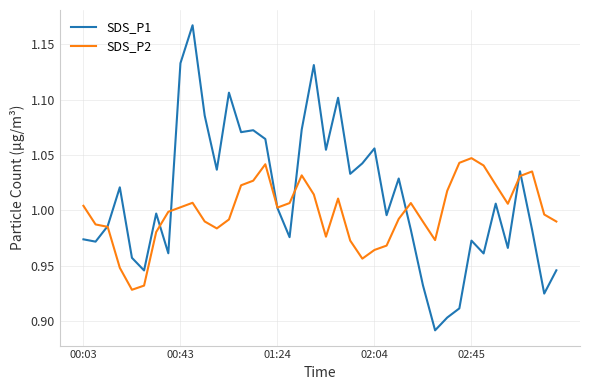

What is the sum of all SDS_P2 values?

39.9